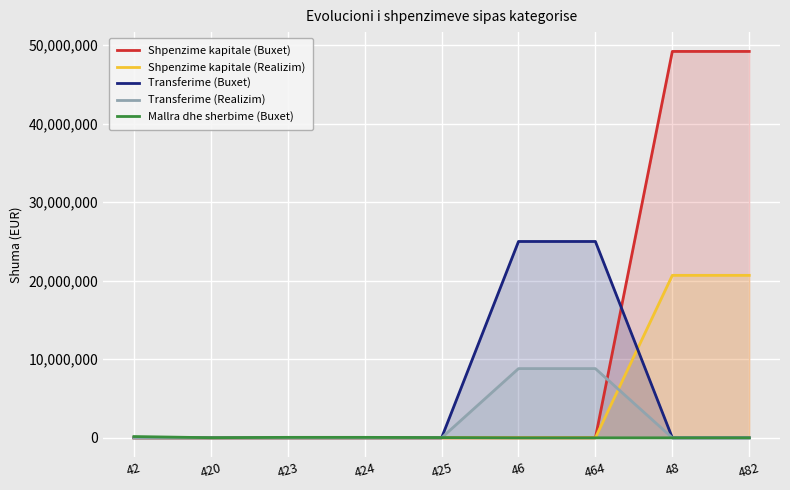

Which series has the largest total across all categories?

Shpenzime kapitale (Buxet)